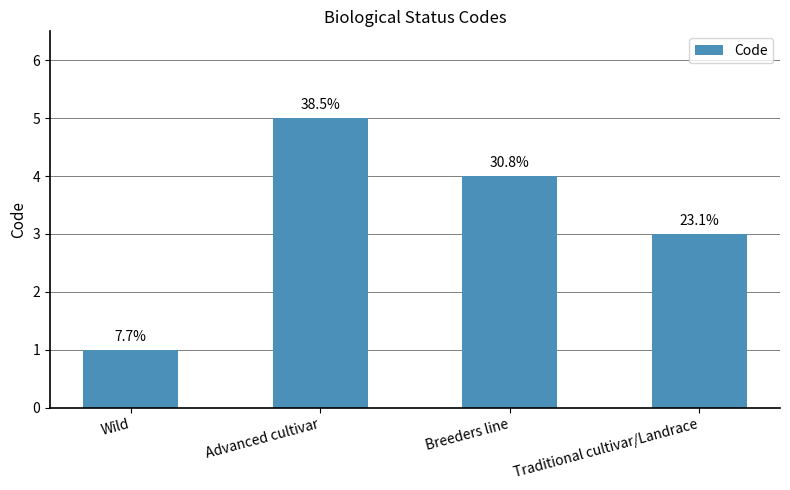

The value at Breeders line is 2. True or false?

False